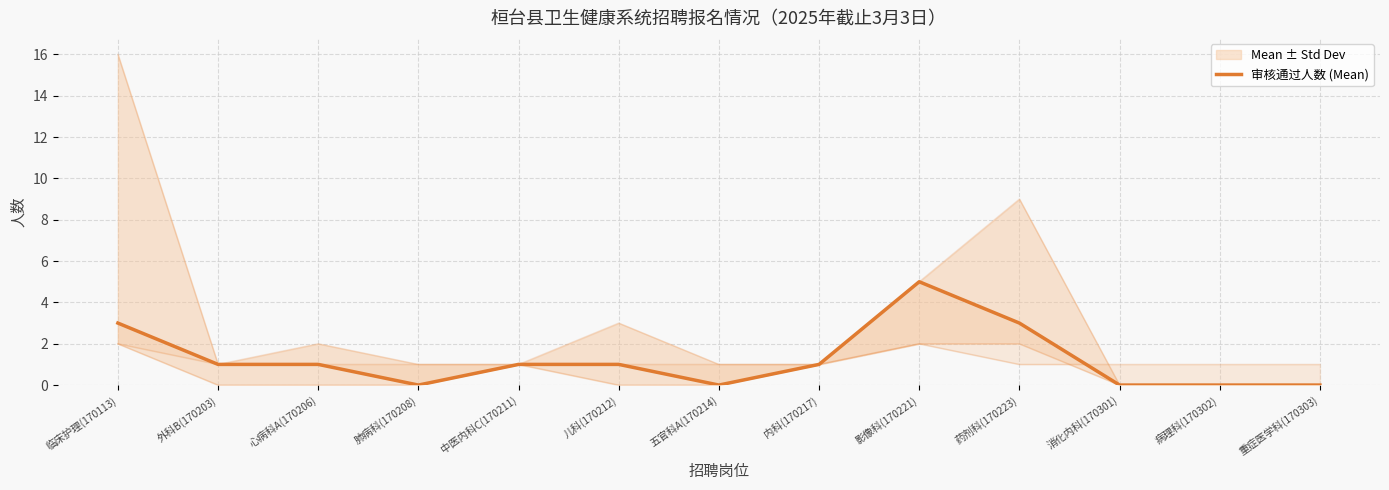

Does the chart display data point markers on the line(s)?

No